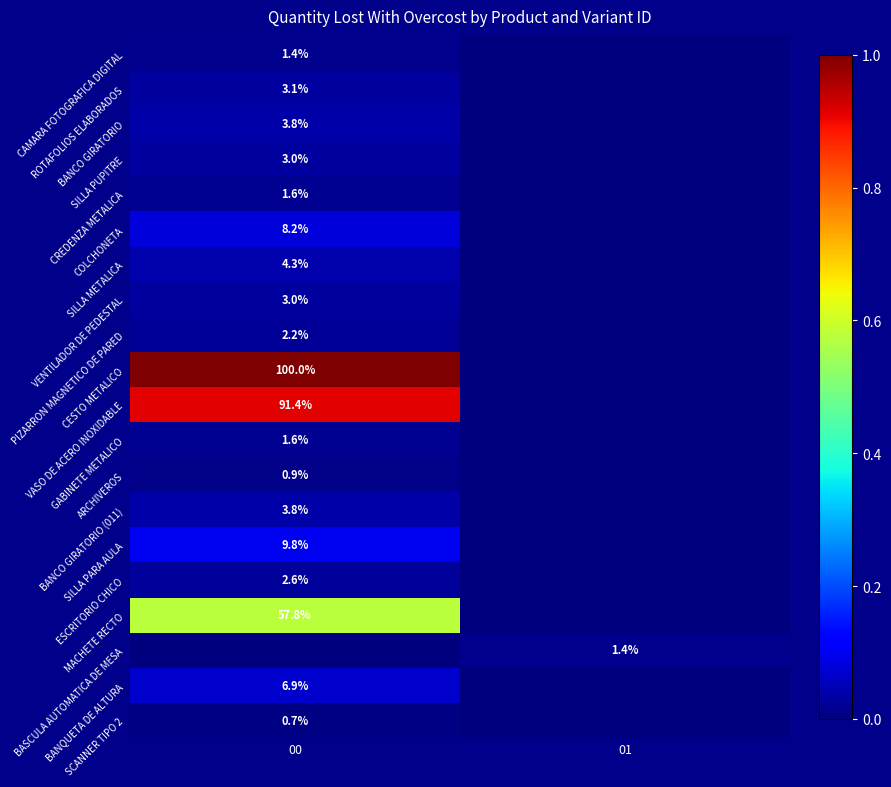

Which has a higher value, 00 or 01?

00